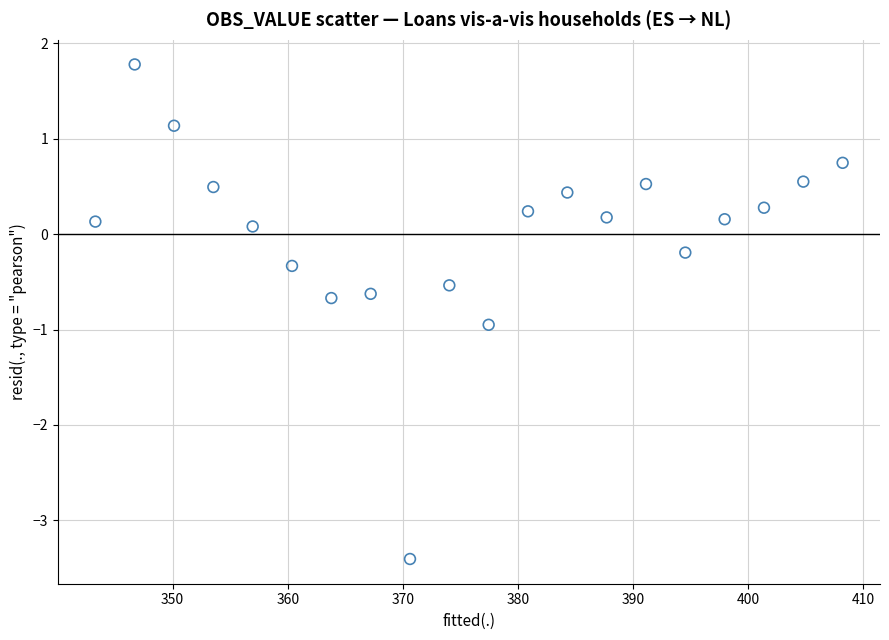

What is the range of Y values (max minus min)?

5.2